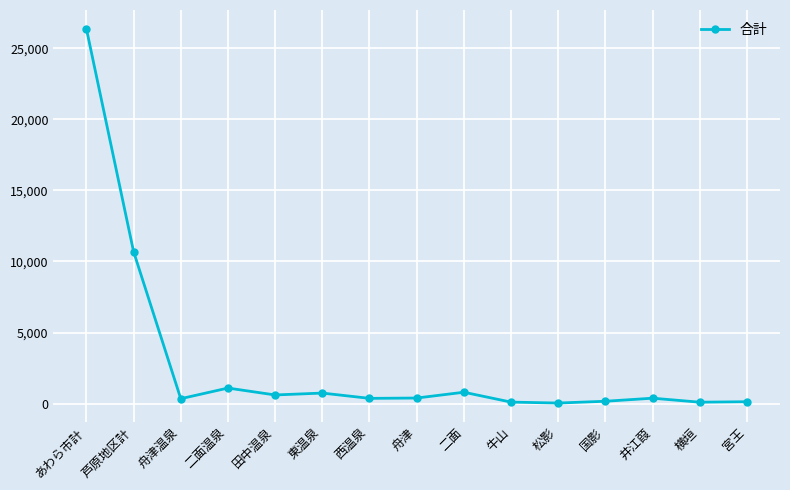

Which has a higher value, 二面温泉 or あわら市計?

あわら市計